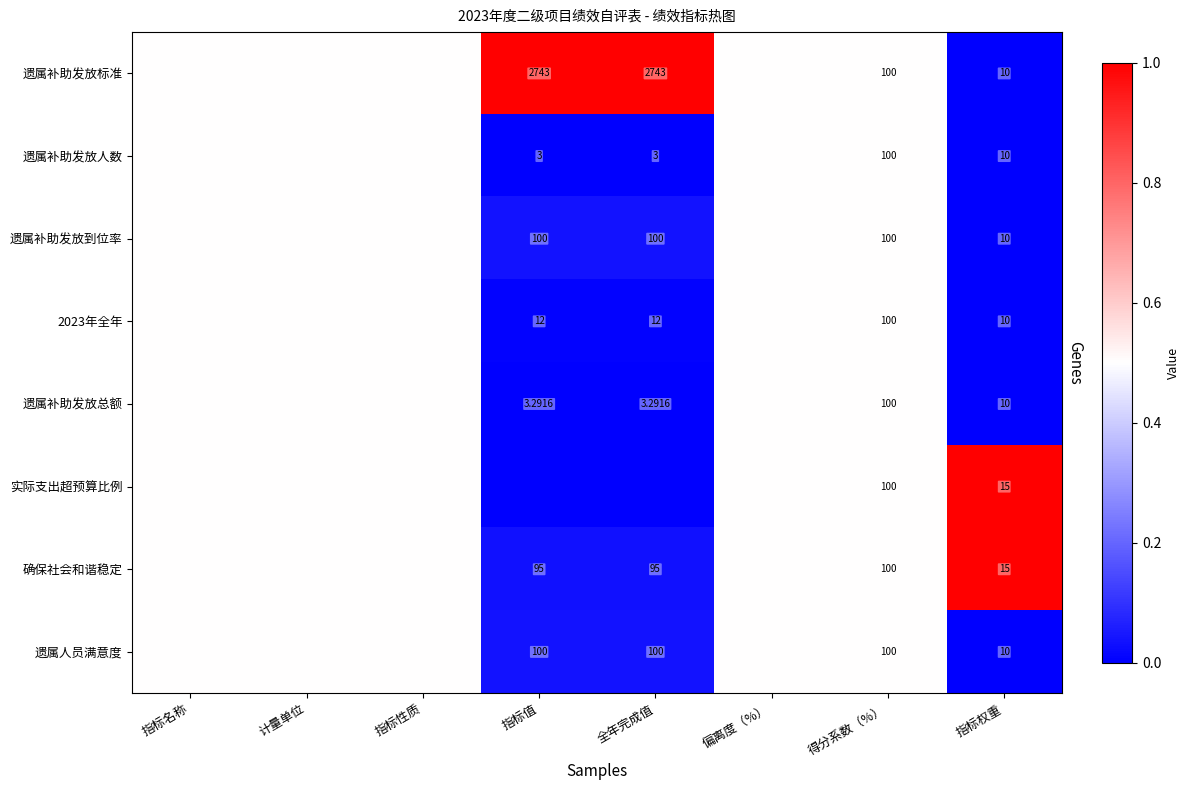

Is the value of 2023年全年 at 指标值 greater than the value of 遗属补助发放标准 at 全年完成值?

No